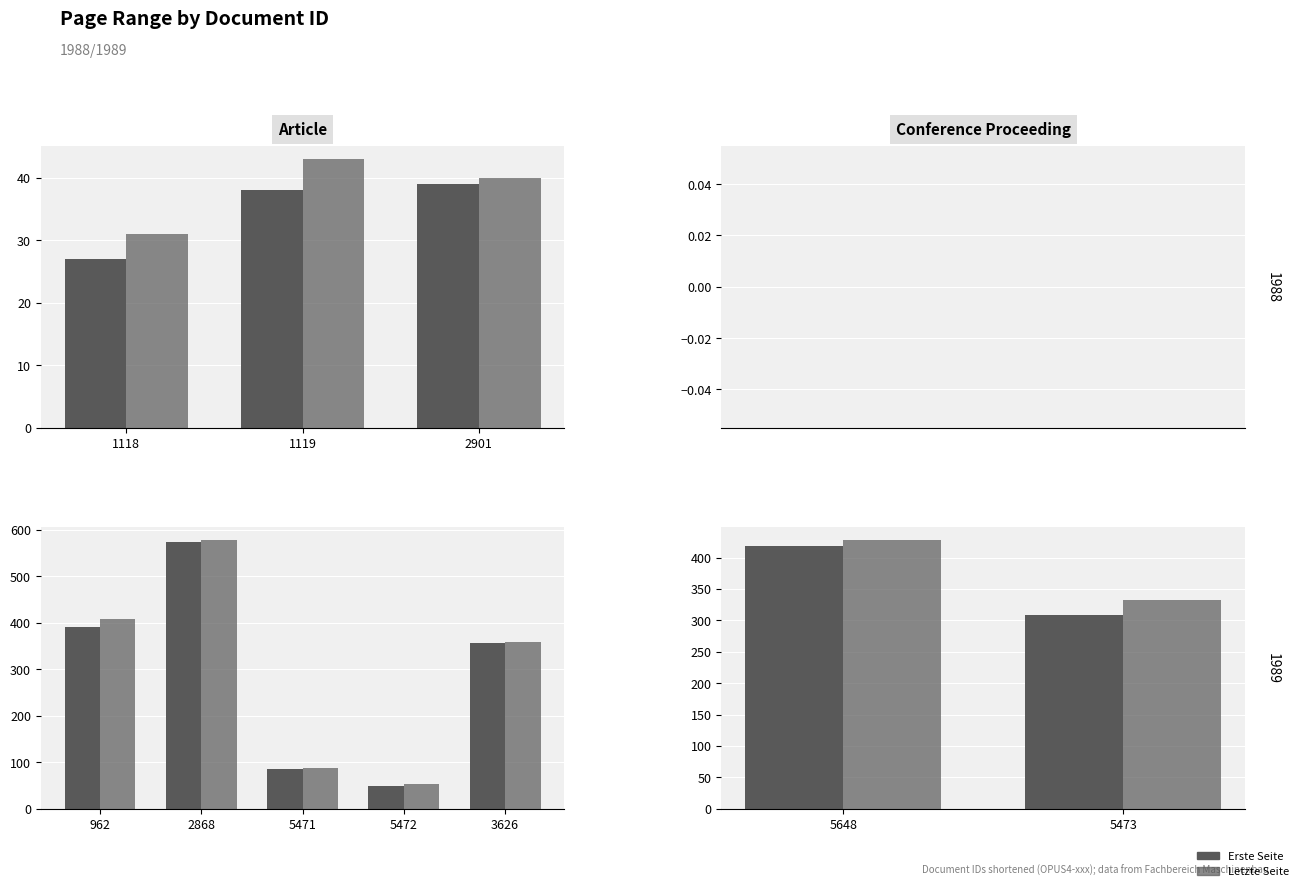

How many bars are there in each group?

2